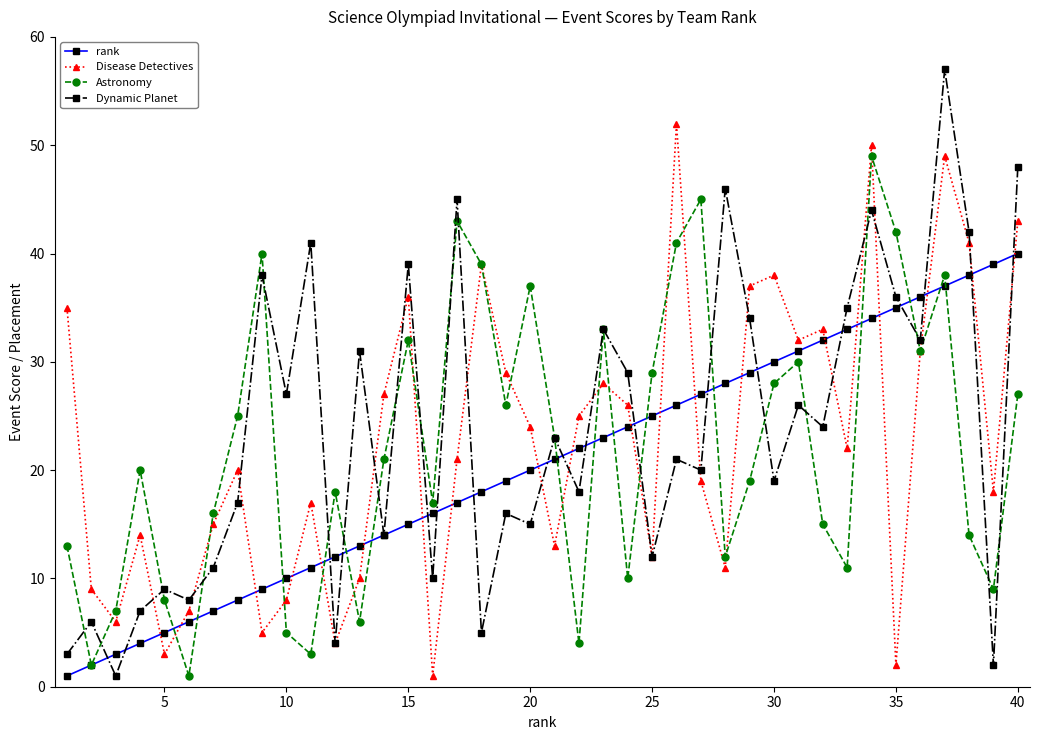

How many interior local valleys does the Astronomy series have?

12